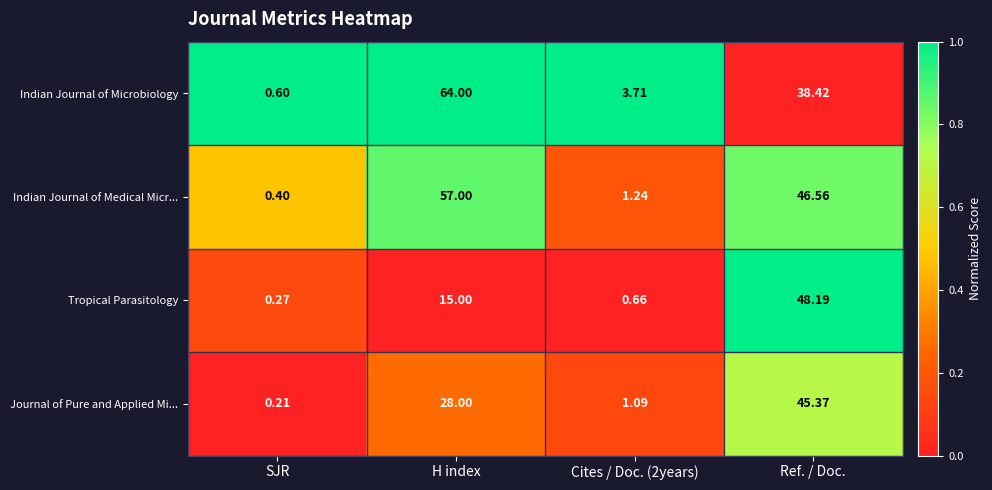

Which series has the largest total across all categories?

Indian Journal of Microbiology